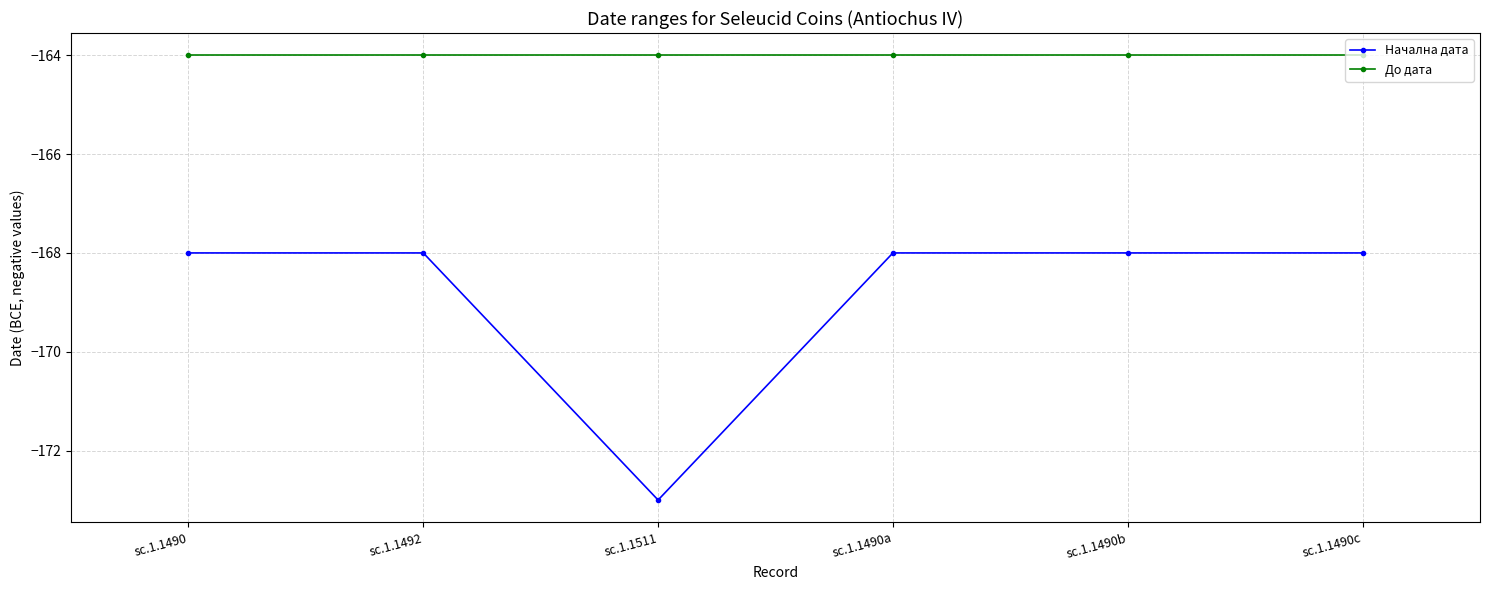

True or false: До дата has a value of -164 at sc.1.1511.

True